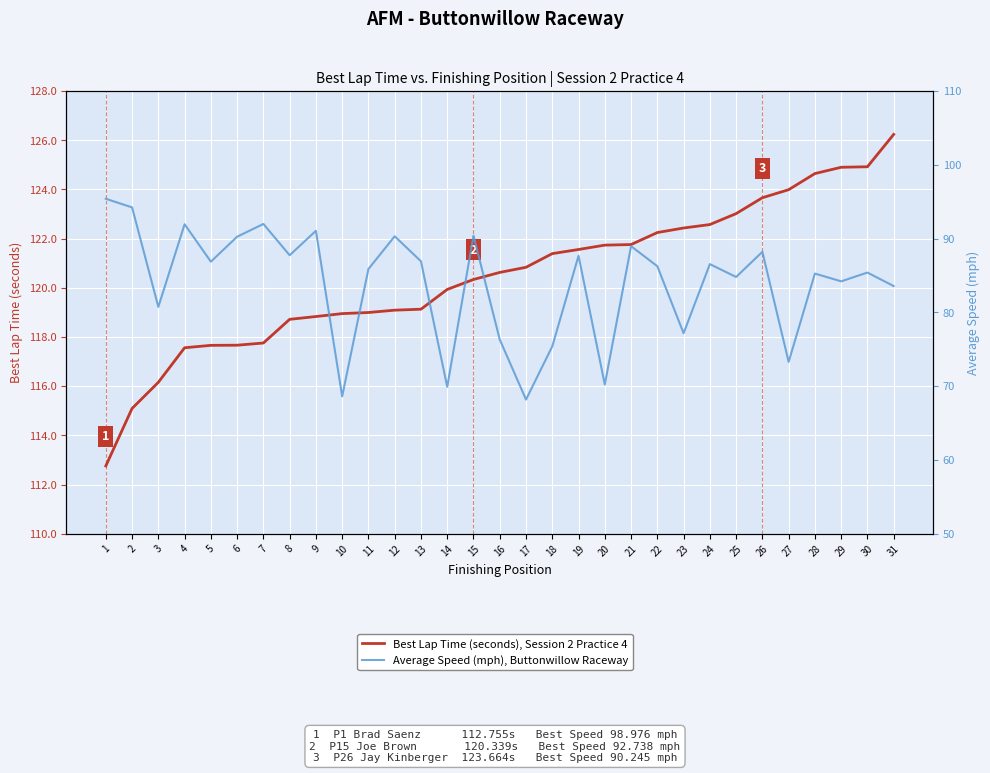

What is the approximate value of Average Speed (mph), Buttonwillow Raceway at 23?

77.2